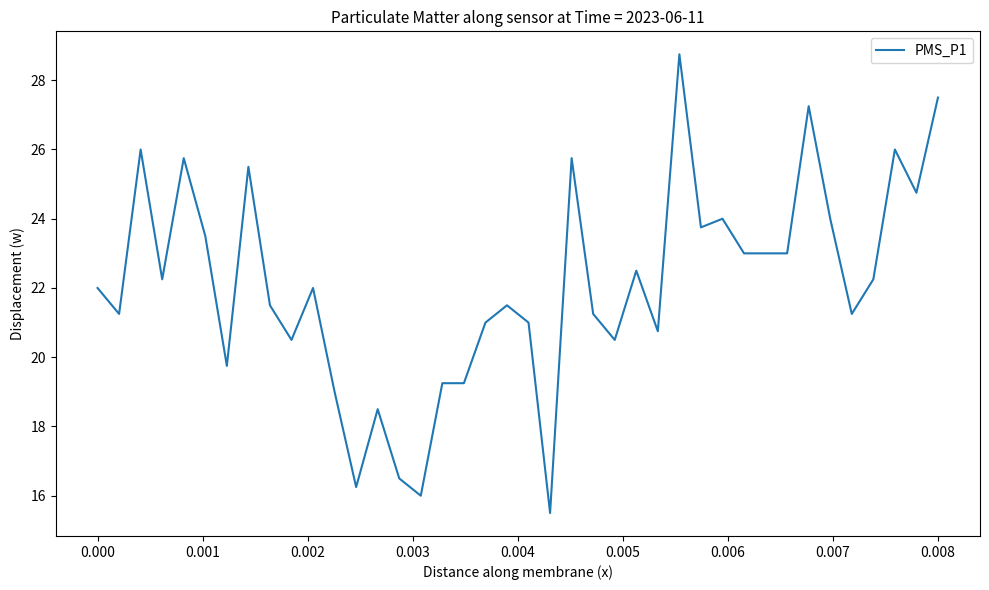

What is the greatest value displayed?

28.8